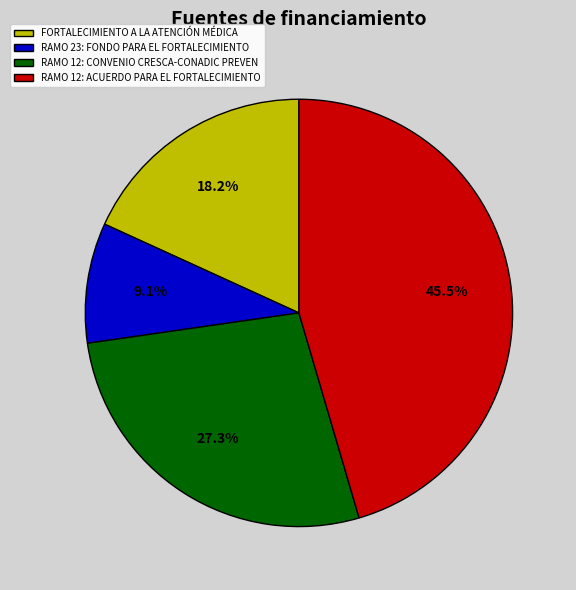

Which slice is the largest?

RAMO 12: ACUERDO PARA EL FORTALECIMIENTO